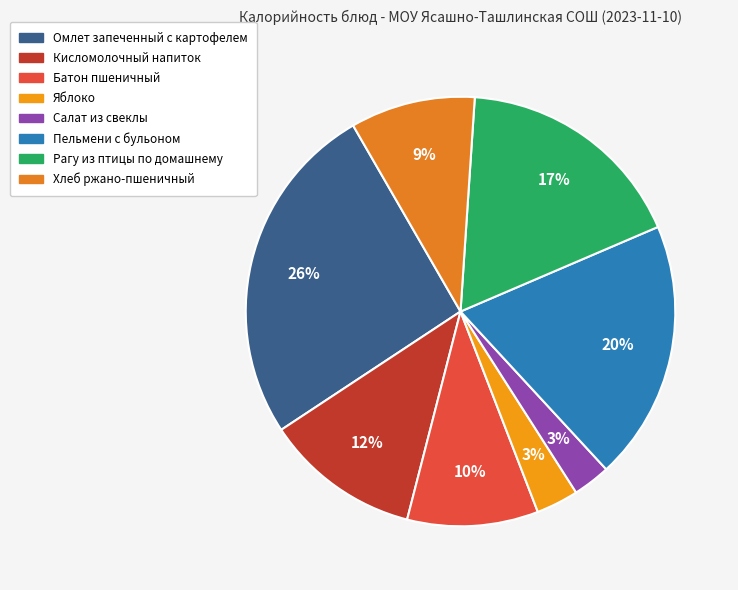

True or false: Салат из свеклы accounts for 3% of the total.

True